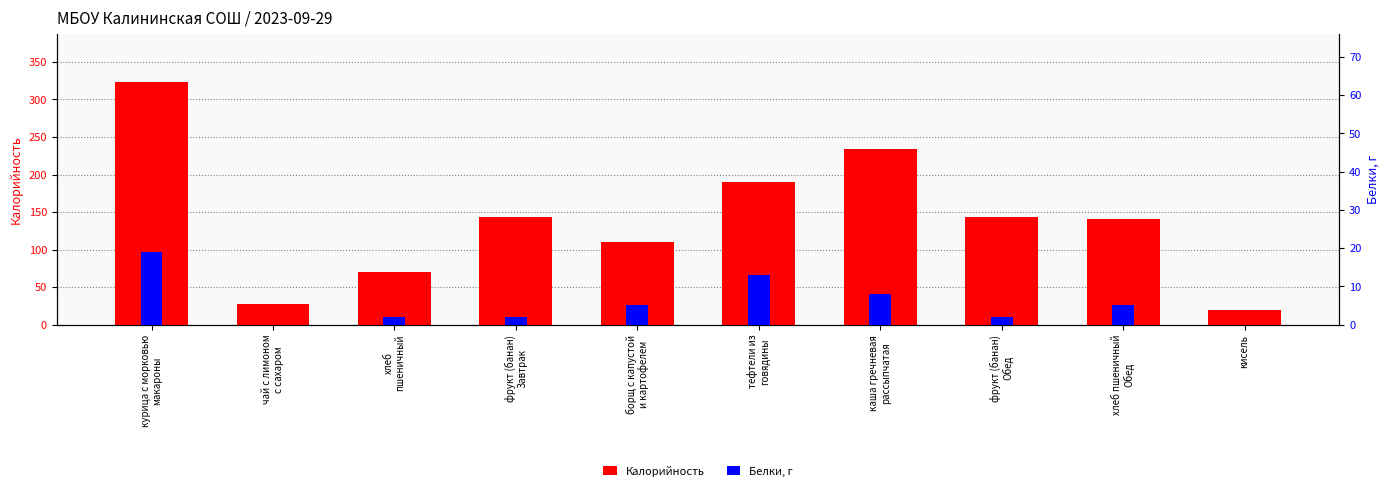

Does the chart contain any negative values?

No